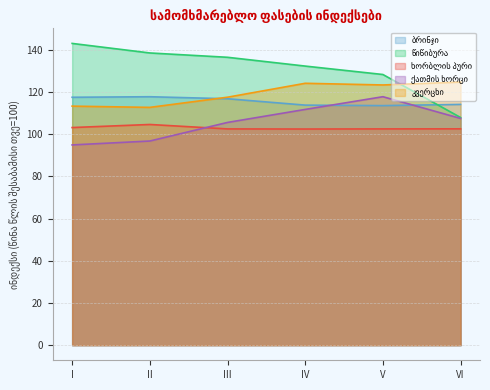

The ხორბლის პური series shows 102.5 at V. True or false?

True